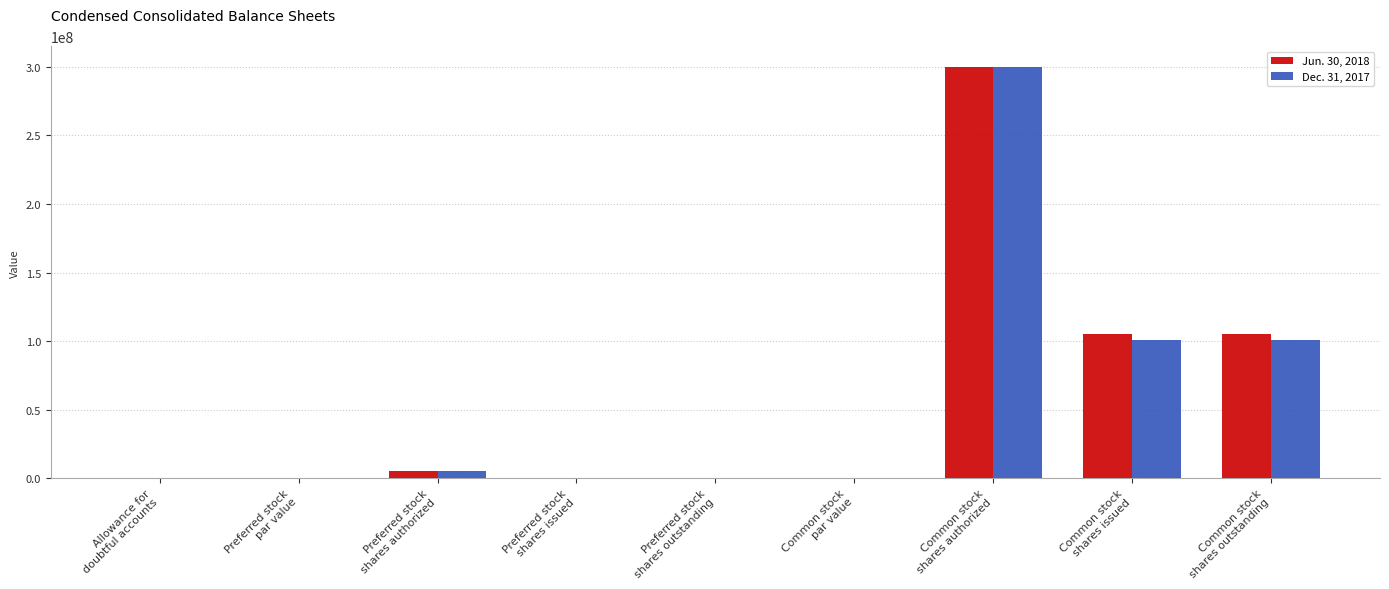

How many series are shown in this chart?

2